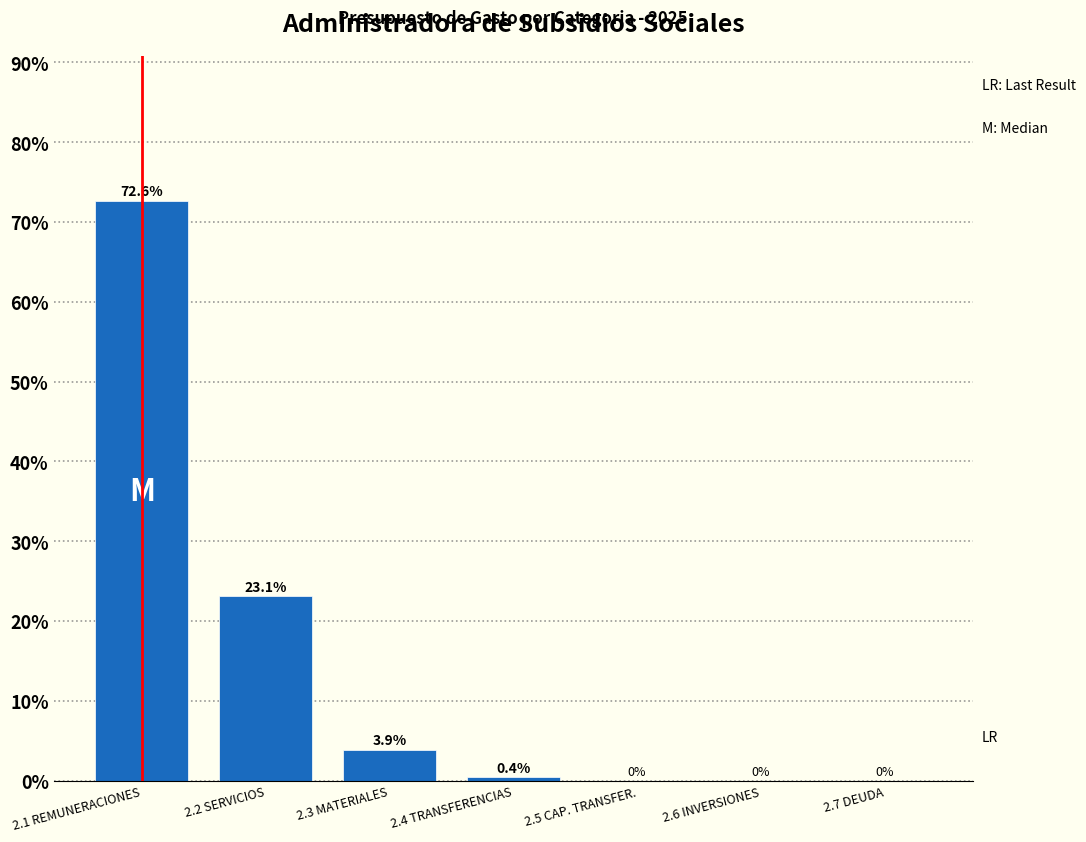

Reading left to right, transcribe all the data shown in this chart.

2.1 REMUNERACIONES=72.6	2.2 SERVICIOS=23.1	2.3 MATERIALES=3.9	2.4 TRANSFERENCIAS=0.4	2.5 CAP. TRANSFER.=0.0	2.6 INVERSIONES=0.0	2.7 DEUDA=0.0